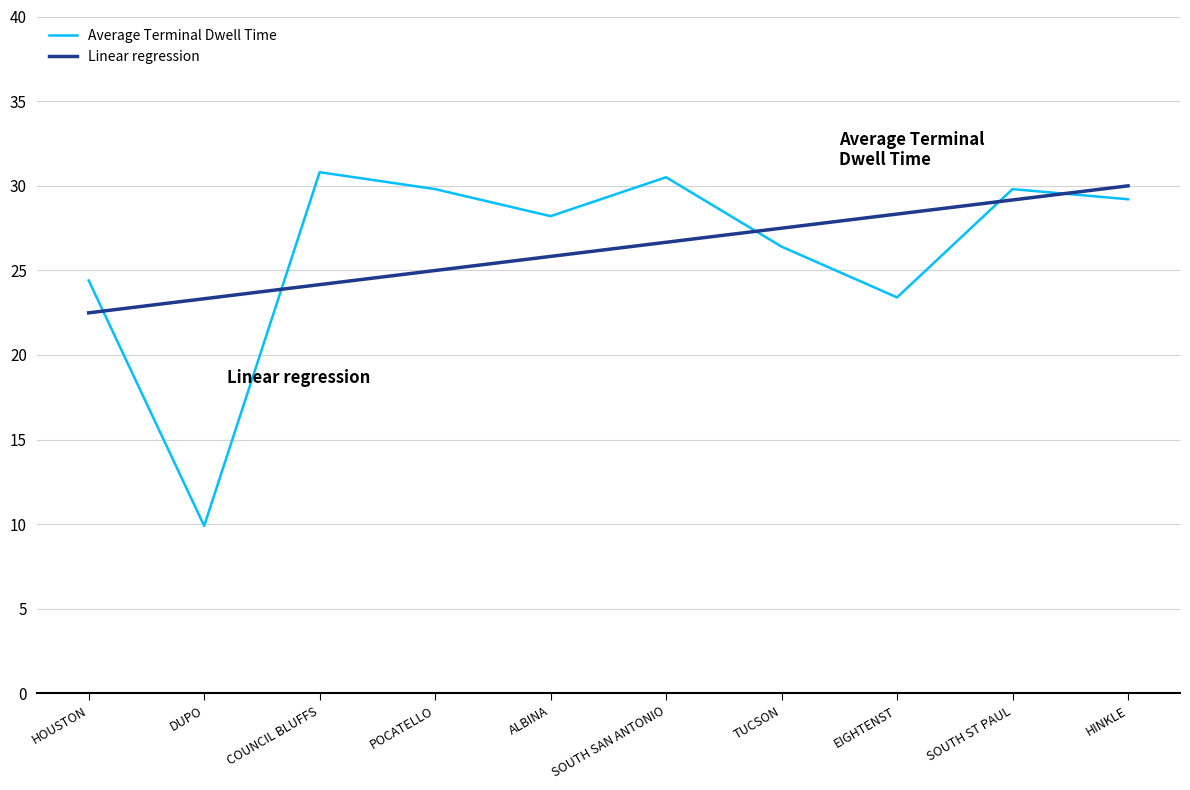

Is this an area chart (filled region under the line)?

No